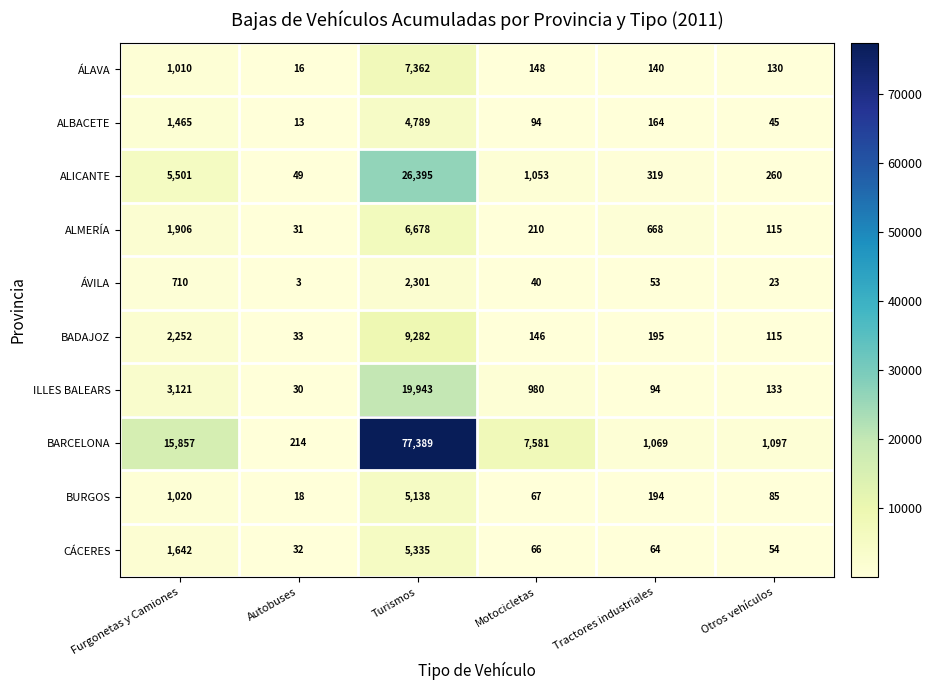

Which series has the largest total across all categories?

BARCELONA